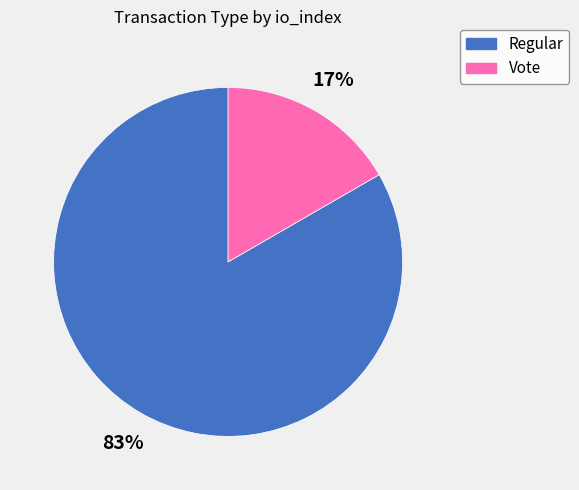

Is there a majority slice in this chart?

Yes